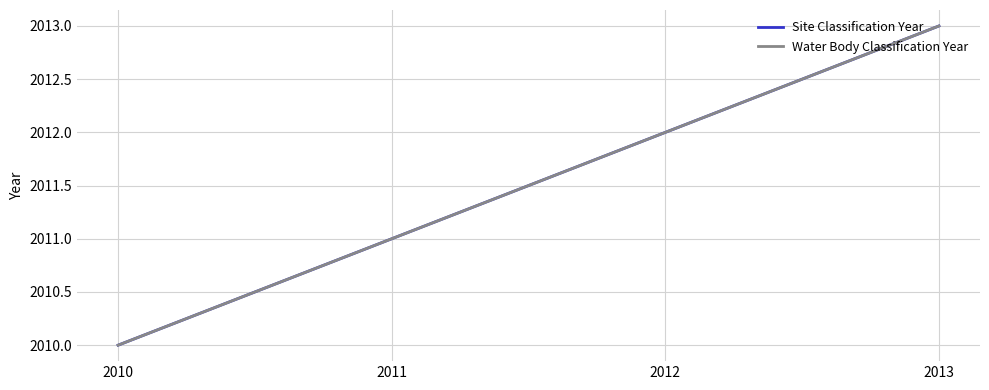

Does the chart display data point markers on the line(s)?

No